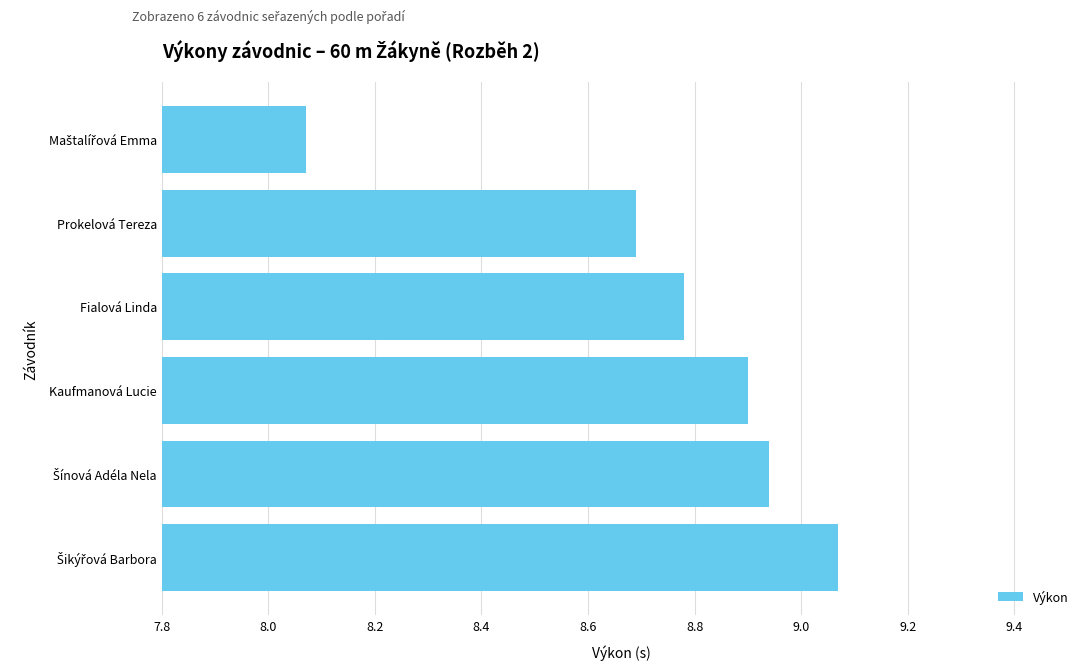

The value at Fialová Linda is 11.5. True or false?

False